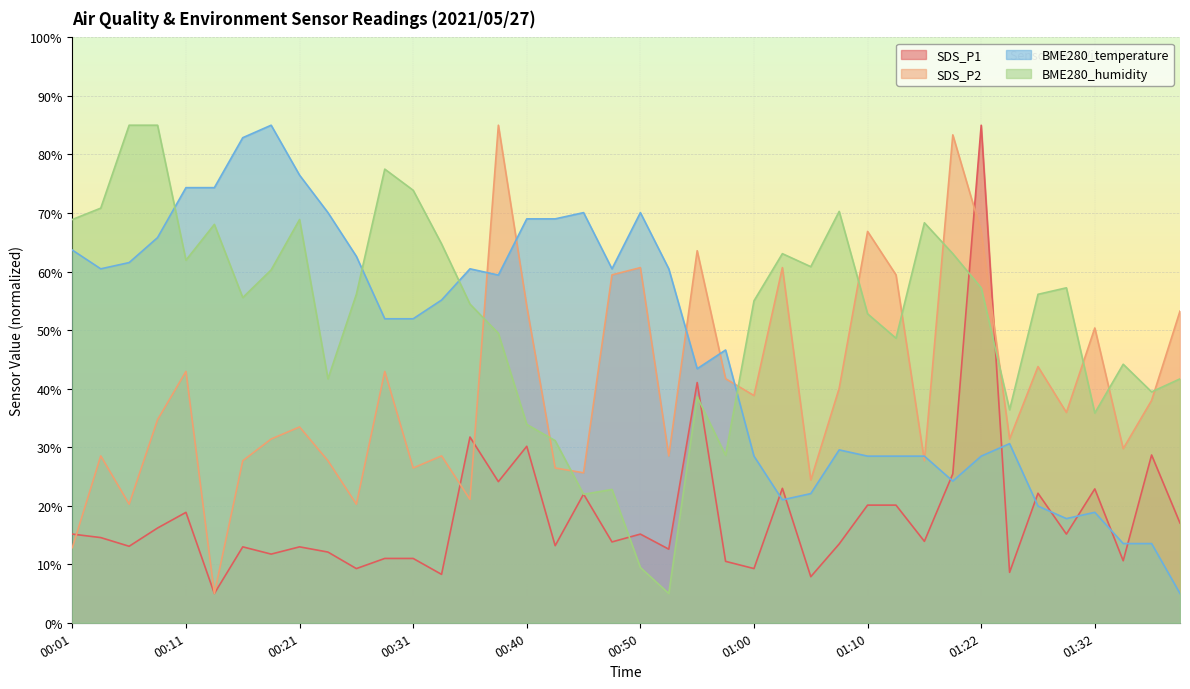

True or false: SDS_P2 and BME280_humidity cross at least once.

True